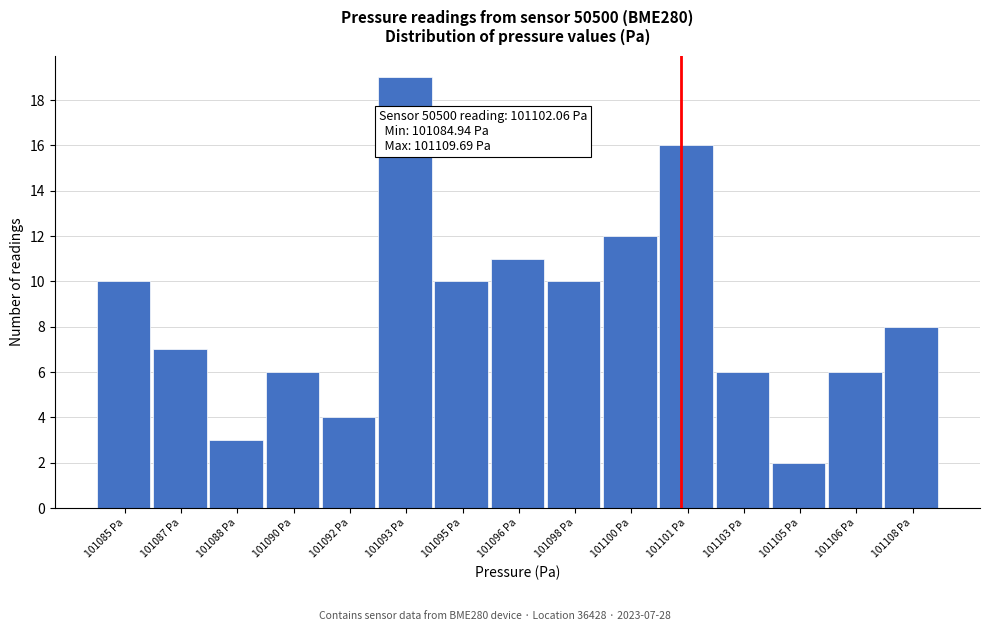

Reading left to right, list all the values displayed in this chart.

101085 Pa=10	101087 Pa=7	101088 Pa=3	101090 Pa=6	101092 Pa=4	101093 Pa=19	101095 Pa=10	101096 Pa=11	101098 Pa=10	101100 Pa=12	101101 Pa=16	101103 Pa=6	101105 Pa=2	101106 Pa=6	101108 Pa=8